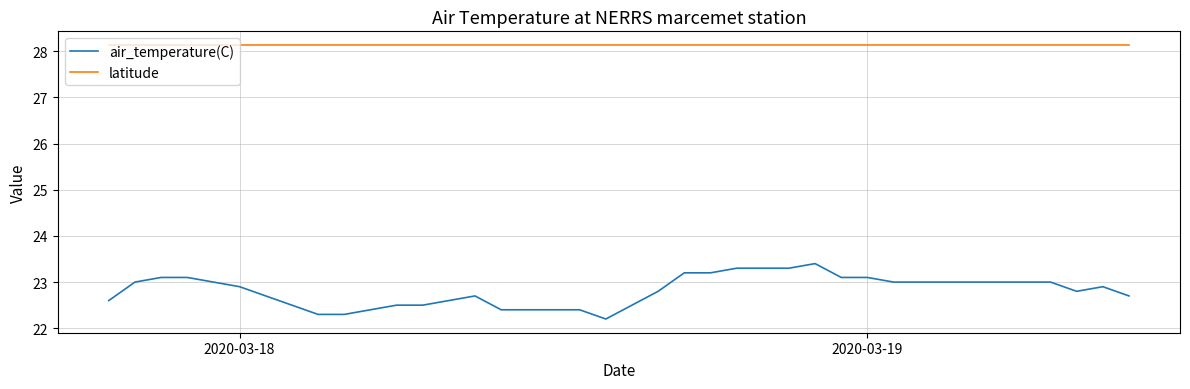

Which series has the largest range (max minus min)?

air_temperature(C)